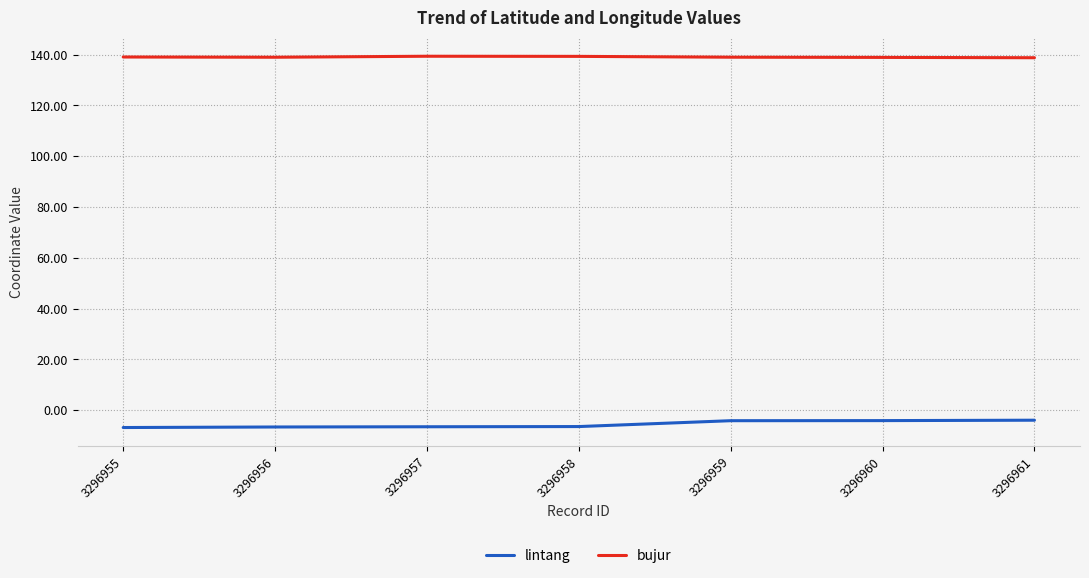

List the series in order of their peak value, lowest first.

lintang, bujur